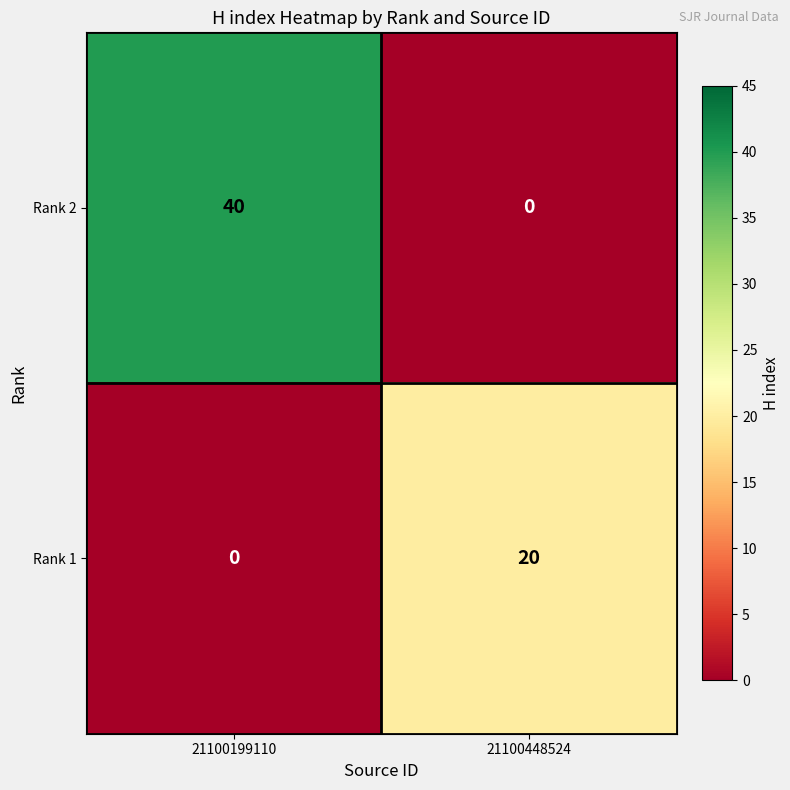

At 21100199110, list the series in order from smallest to largest.

Rank 1, Rank 2